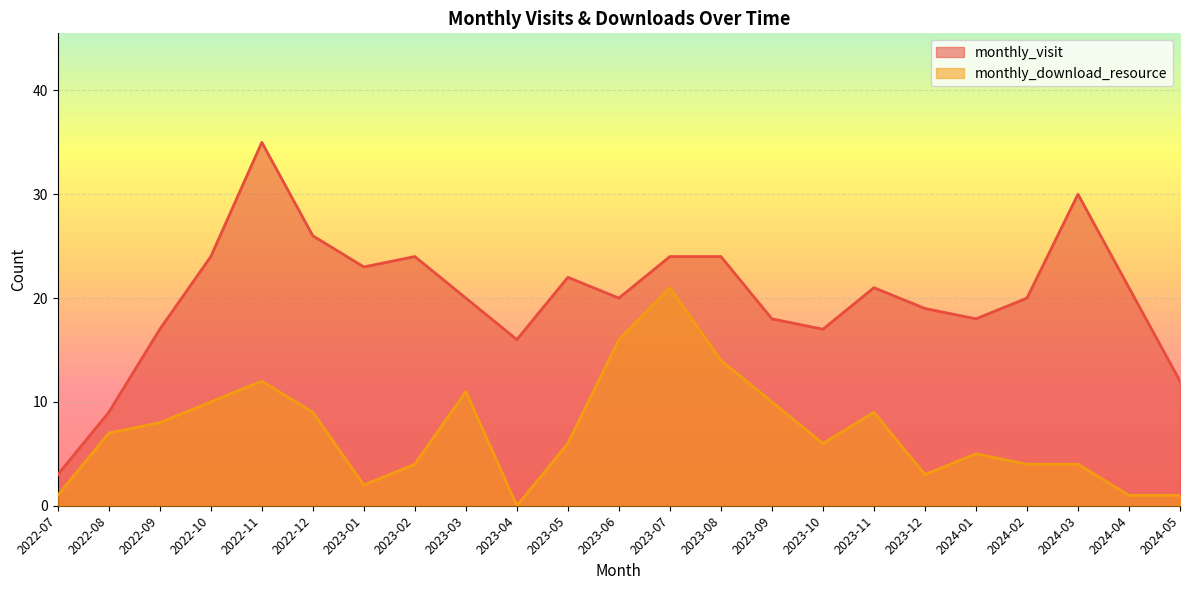

At which label does monthly_download_resource first exceed 6?

2022-08